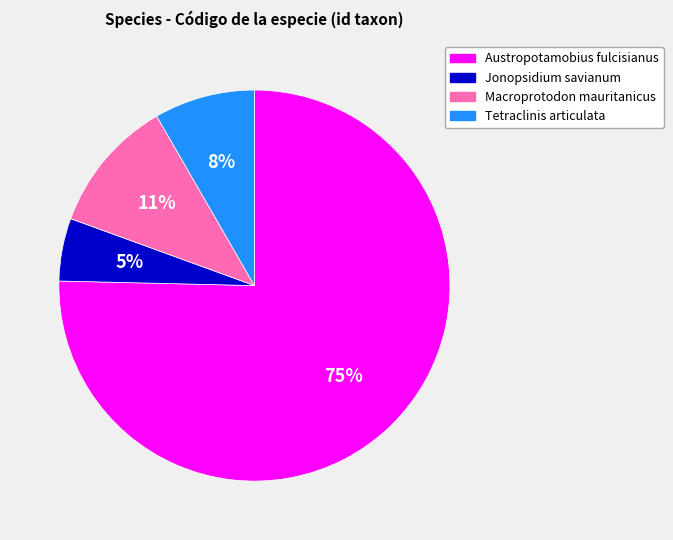

To the nearest percent, what is the average slice percentage?

25%